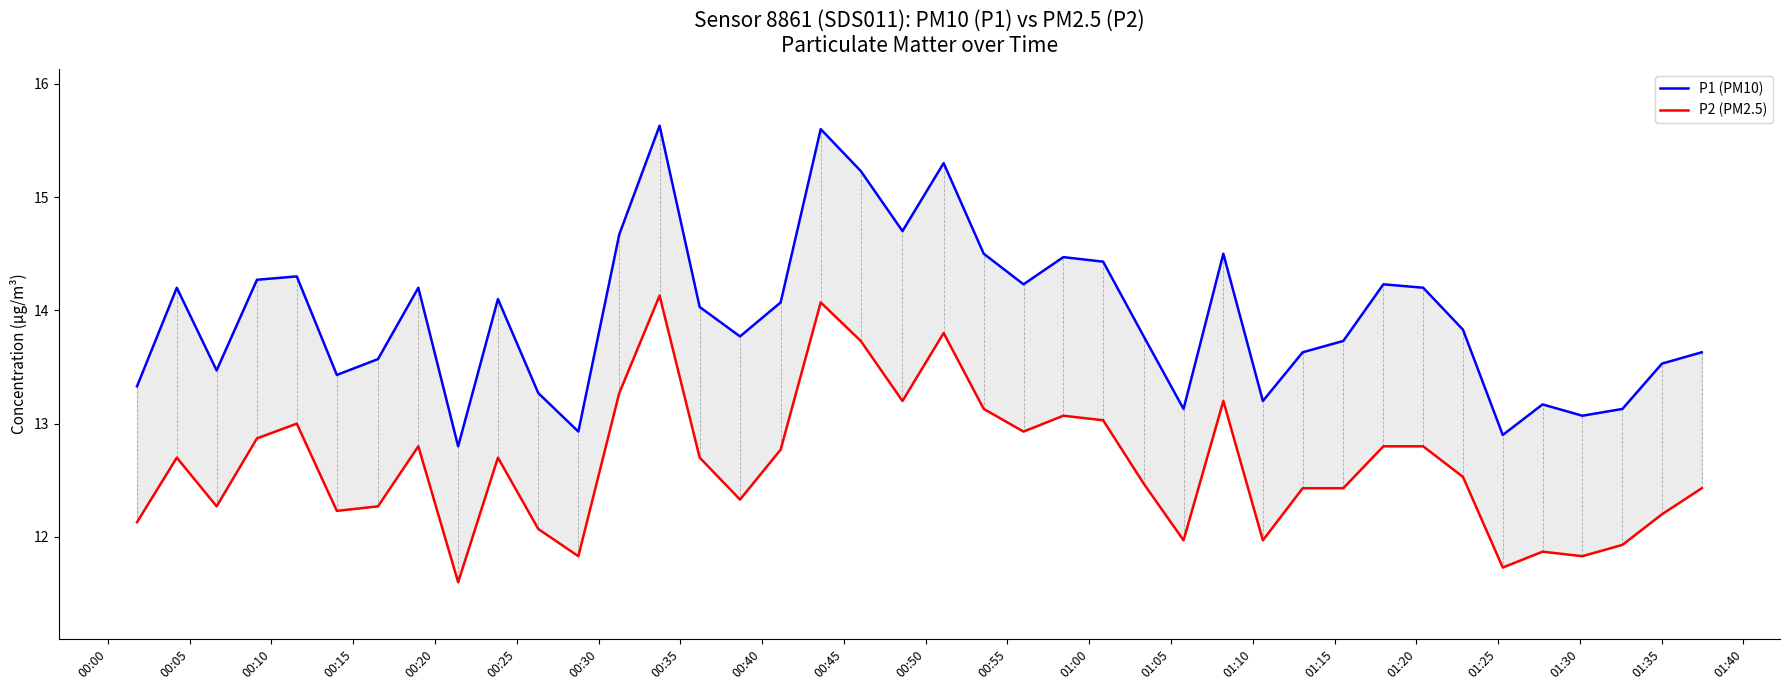

What is the difference between the maximum and minimum values in the P2 (PM2.5) series?

2.5